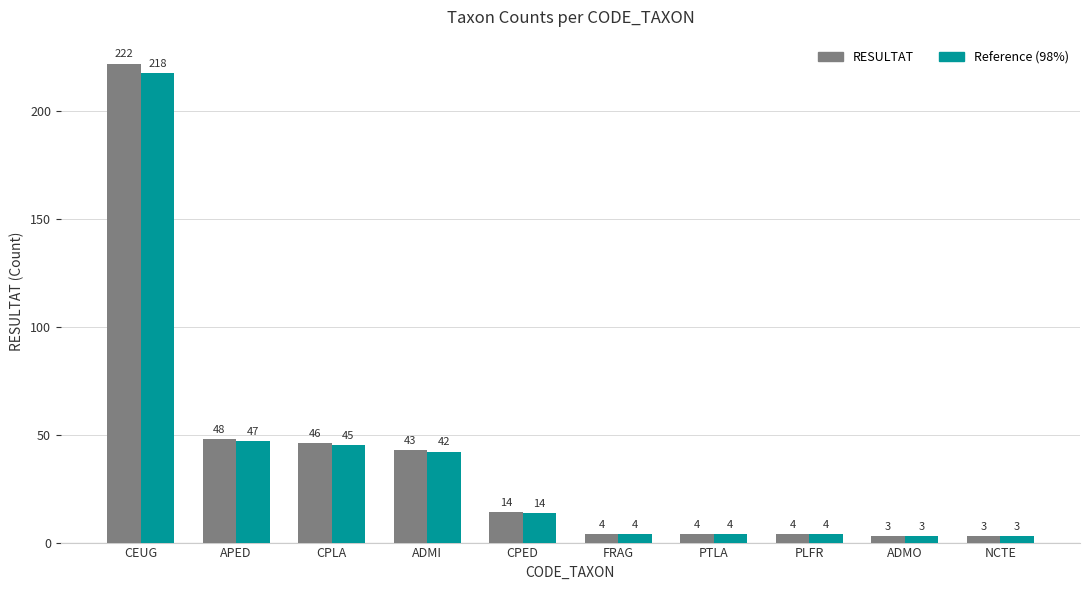

How many categories are shown in the chart?

10